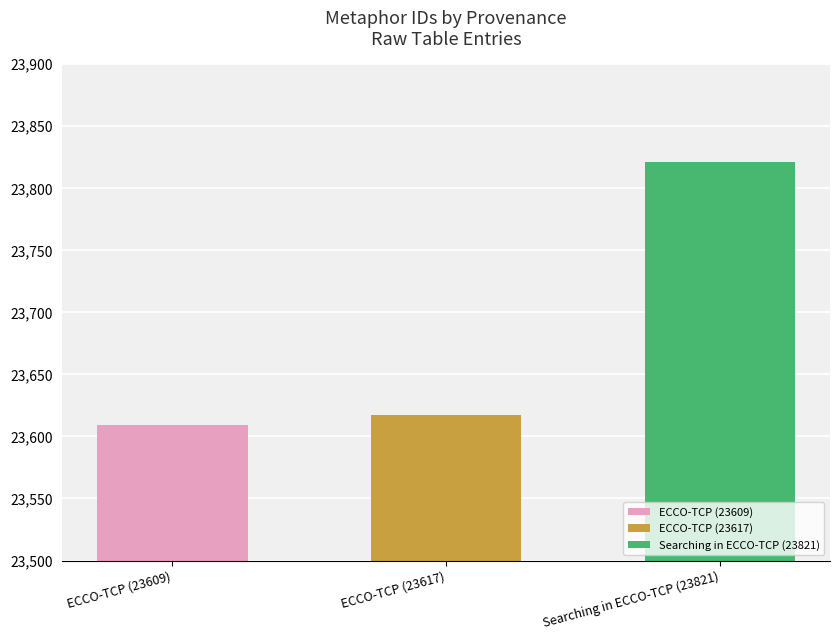

What is the change in value from ECCO-TCP (23617) to Searching in ECCO-TCP (23821)?

+204